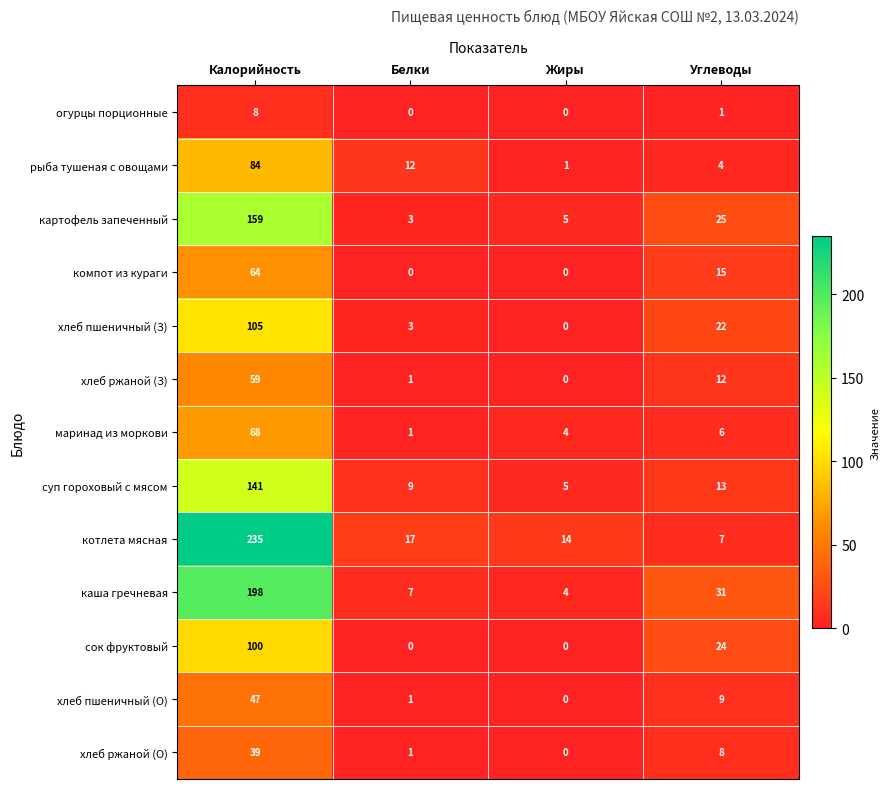

Which category has the lowest value in the хлеб ржаной (З) series?

Жиры